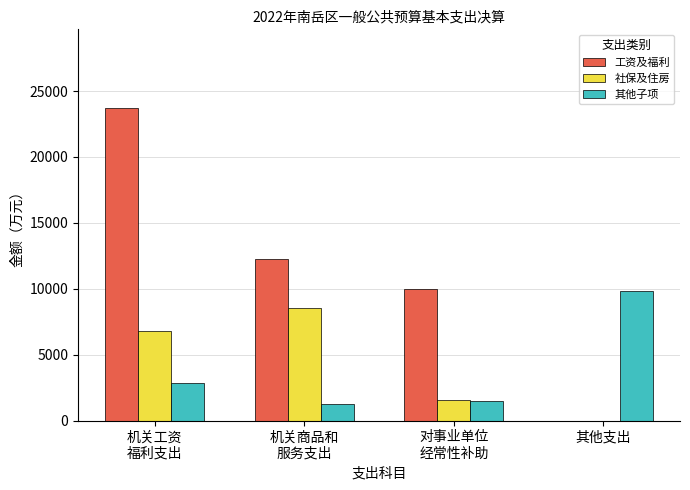

What is the maximum value for 工资及福利?

23744